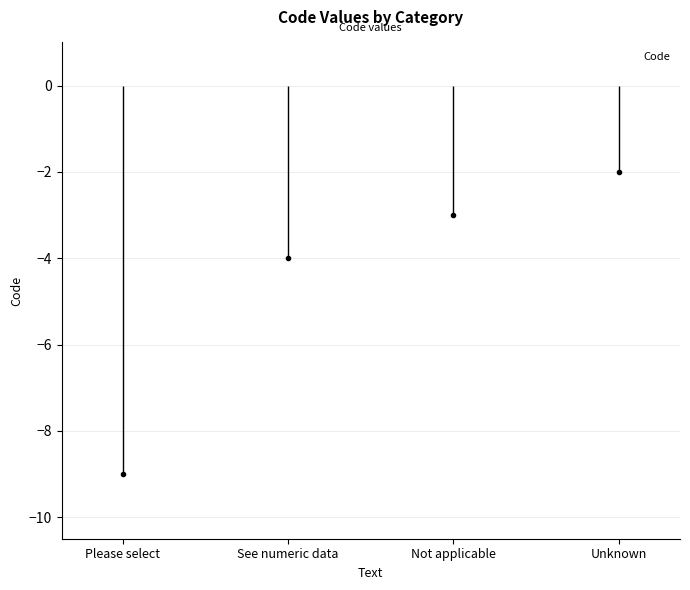

List the labels in order of value, smallest first.

Please select, See numeric data, Not applicable, Unknown